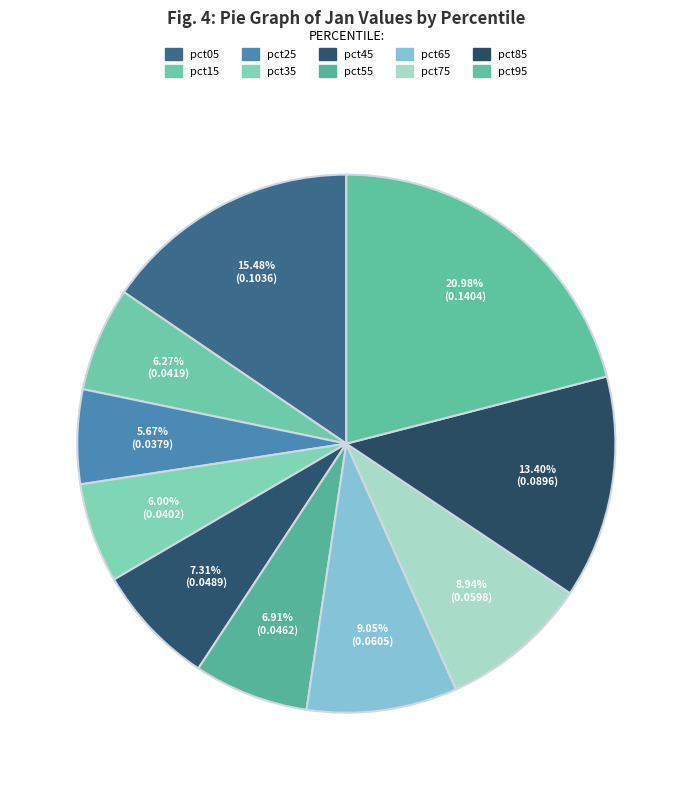

What percentage do pct15 and pct05 together represent?

21.8%